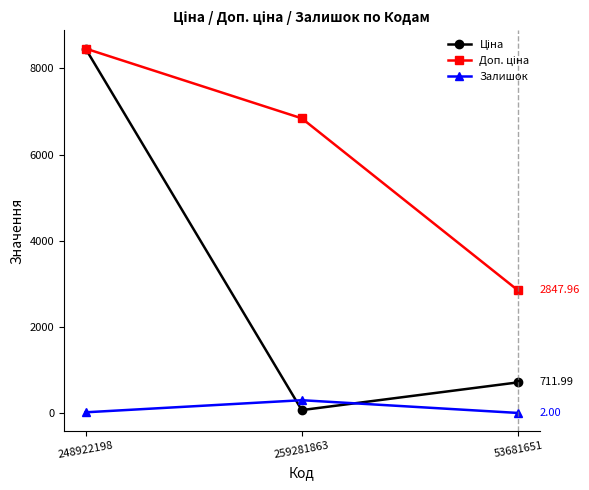

At which category is the sum across all series the highest?

248922198